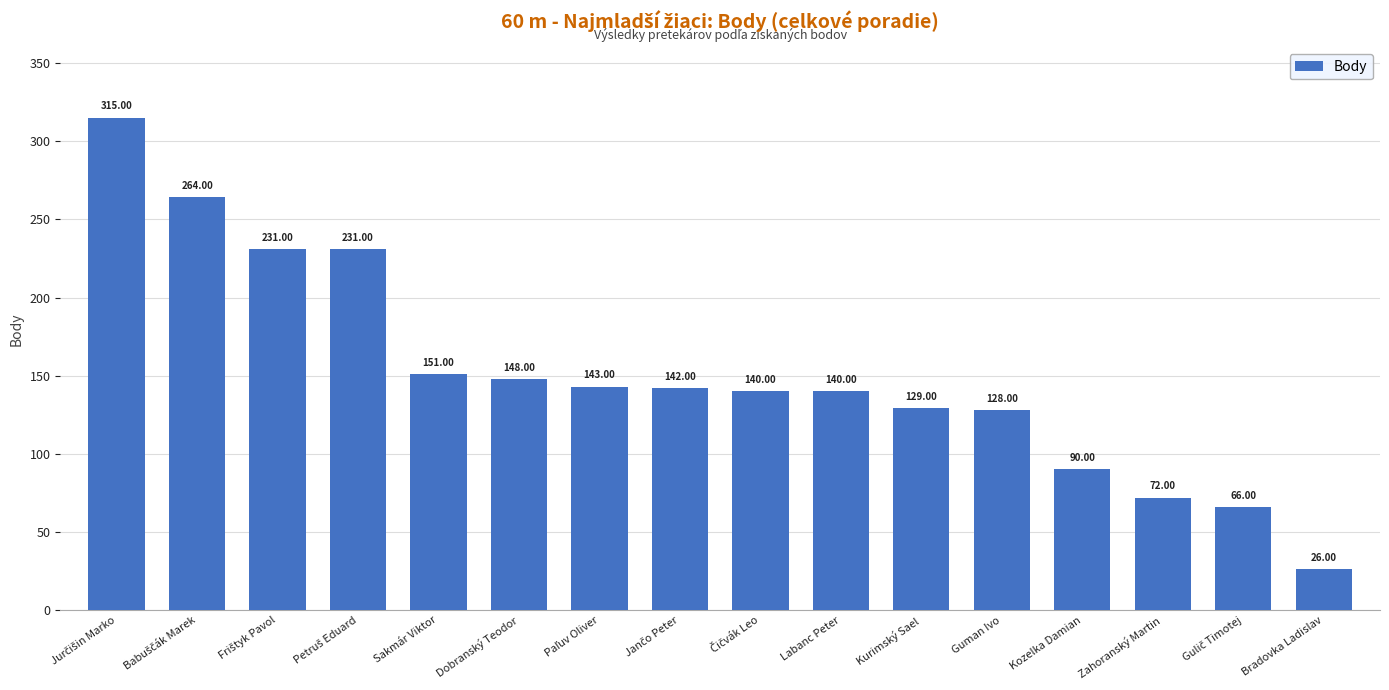

Which category has the lowest value across all series?

Bradovka Ladislav